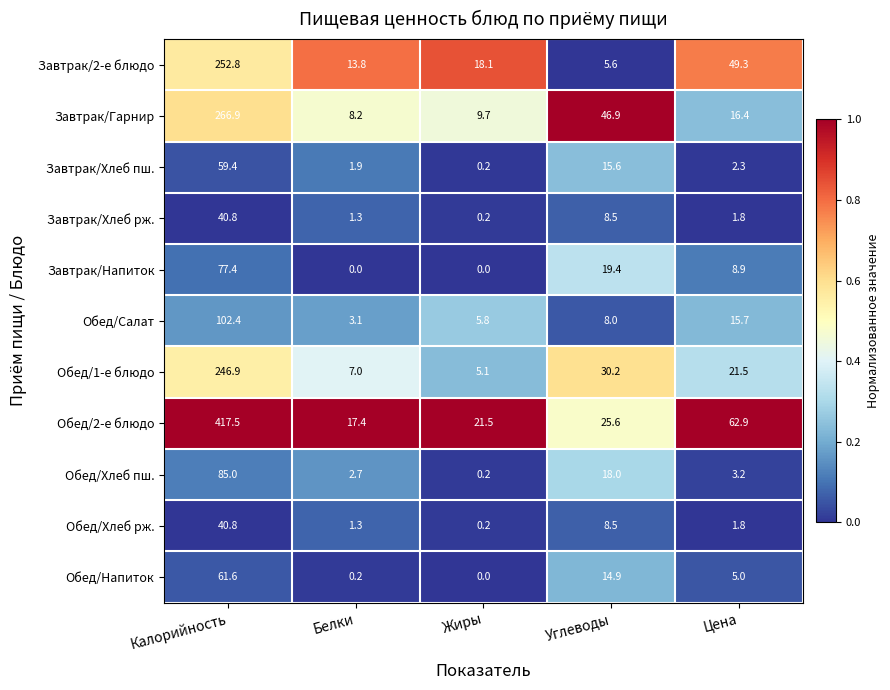

Between Углеводы and Цена, which series saw the biggest shift?

Завтрак/2-е блюдо